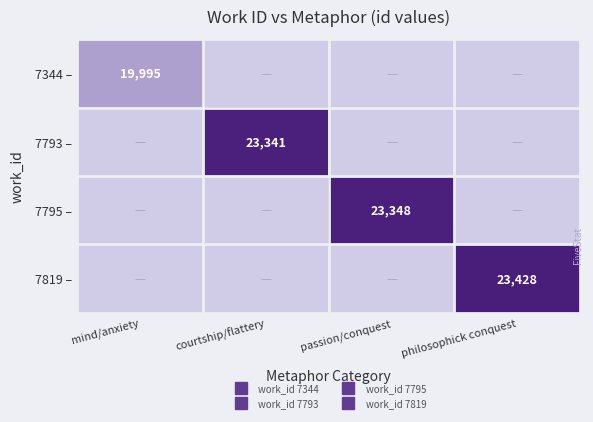

The value of 7344 – at courtship/flattery is 0. True or false?

True